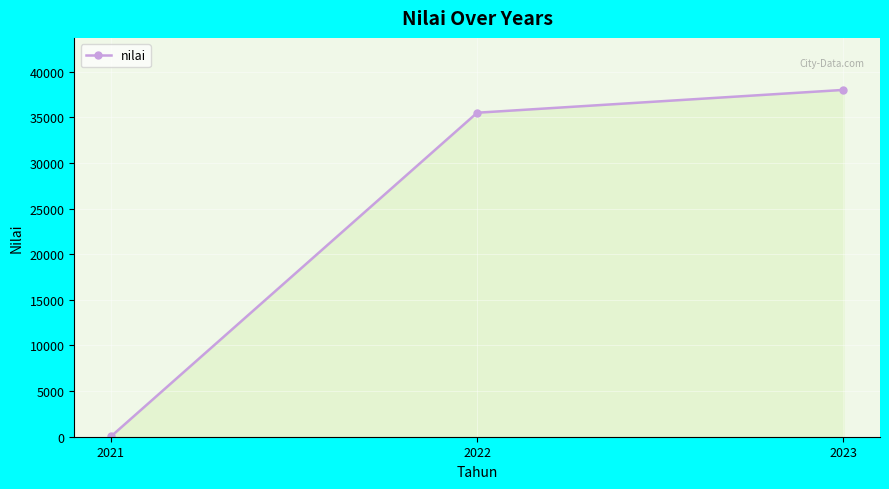

What is the value of the 3rd point from the left?

38000.0